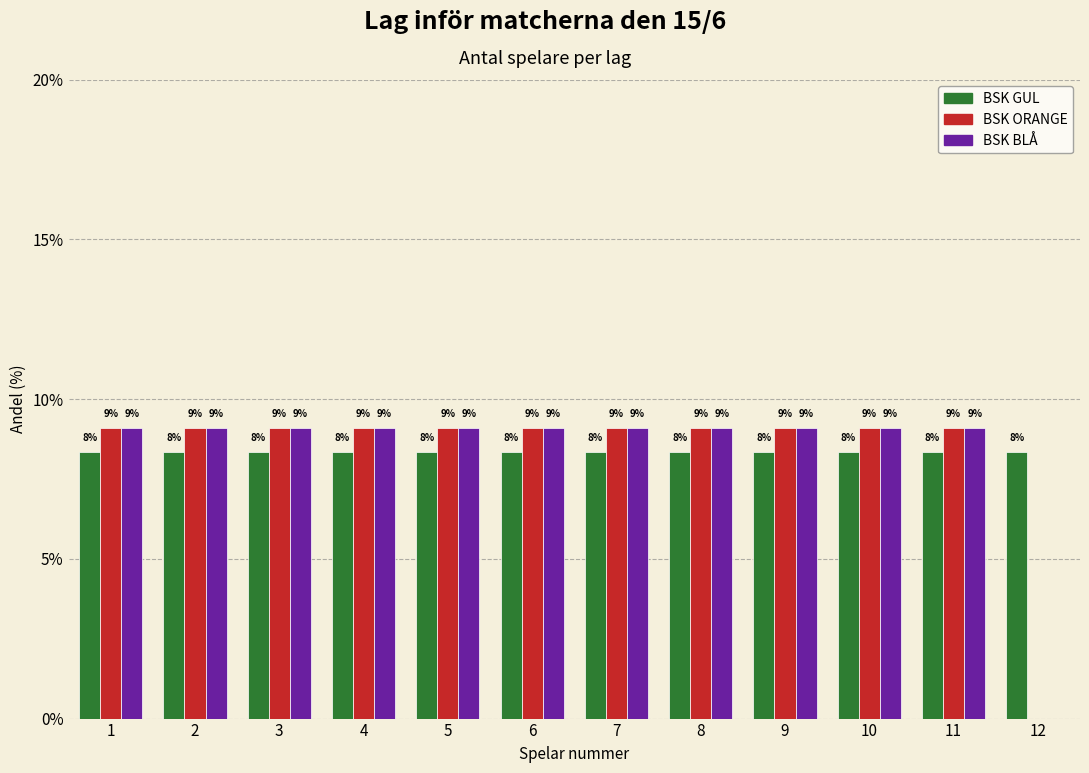

What are all the series names shown in the legend?

BSK GUL, BSK ORANGE, BSK BLÅ